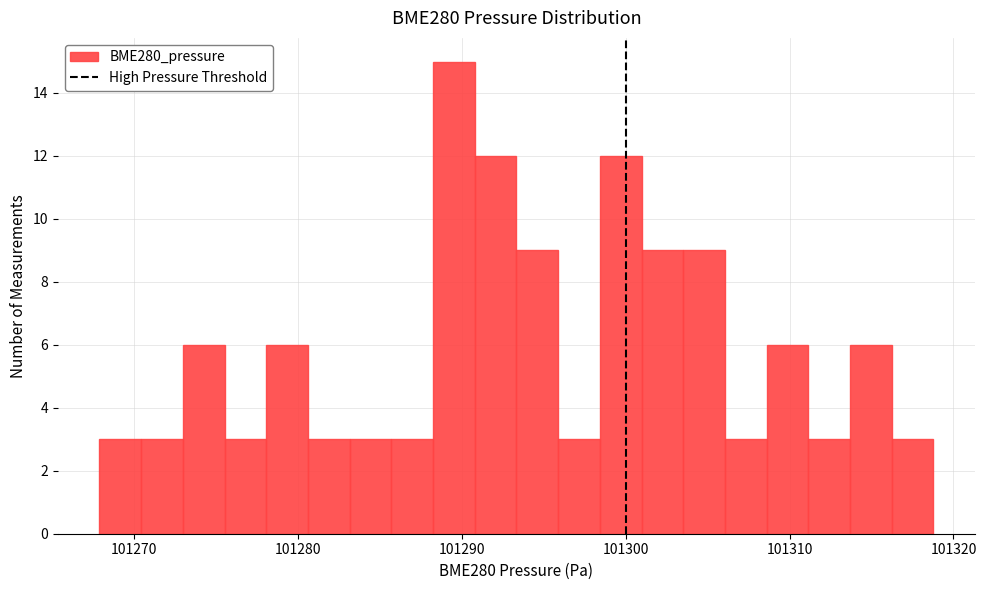

Around what value on the x-axis is the tallest bar? Give the approximate position of its centre, as read against the axis.

101290